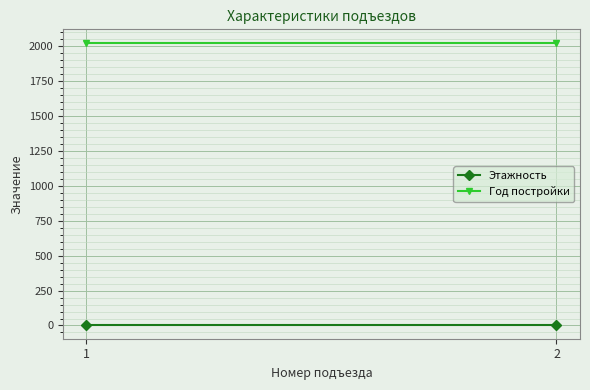

List the series in order of their overall mean, lowest first.

Этажность, Год постройки